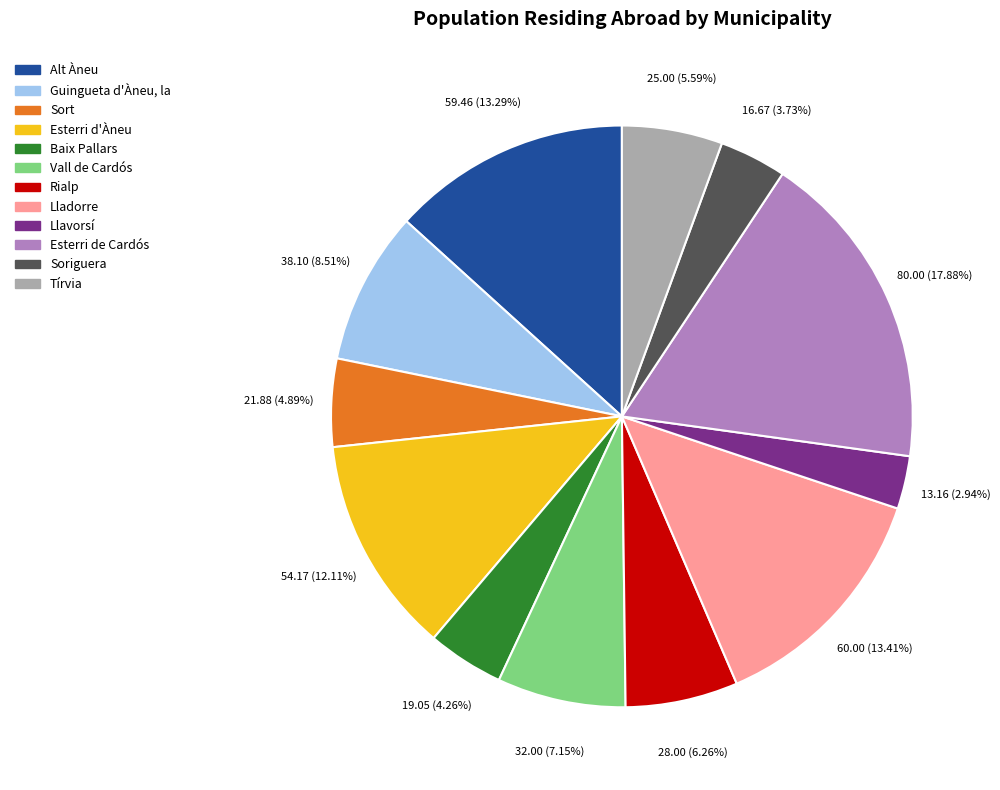

Do Lladorre and Tírvia together represent more than half of the pie?

No